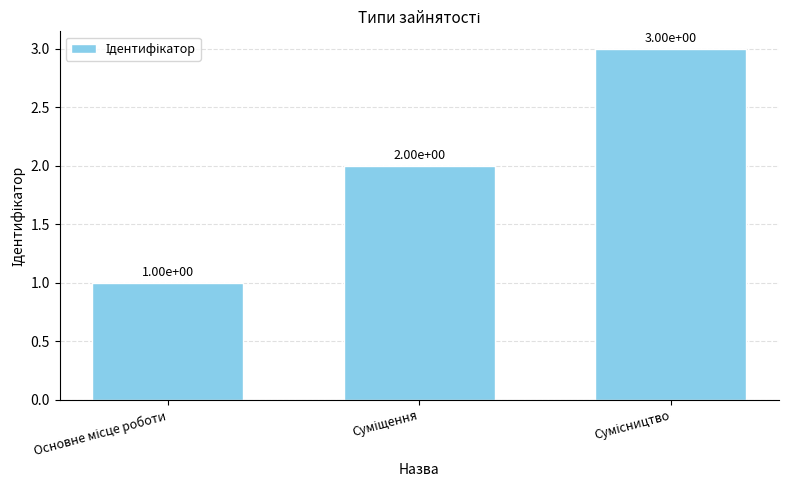

How many values are between 1 and 3?

3